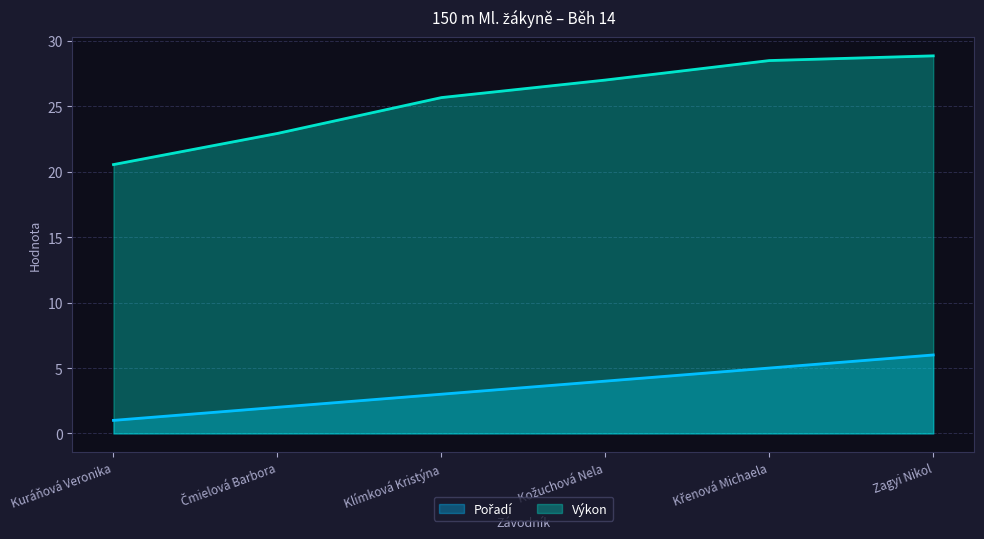

Which series changed the most between Křenová Michaela and Zagyi Nikol?

Pořadí